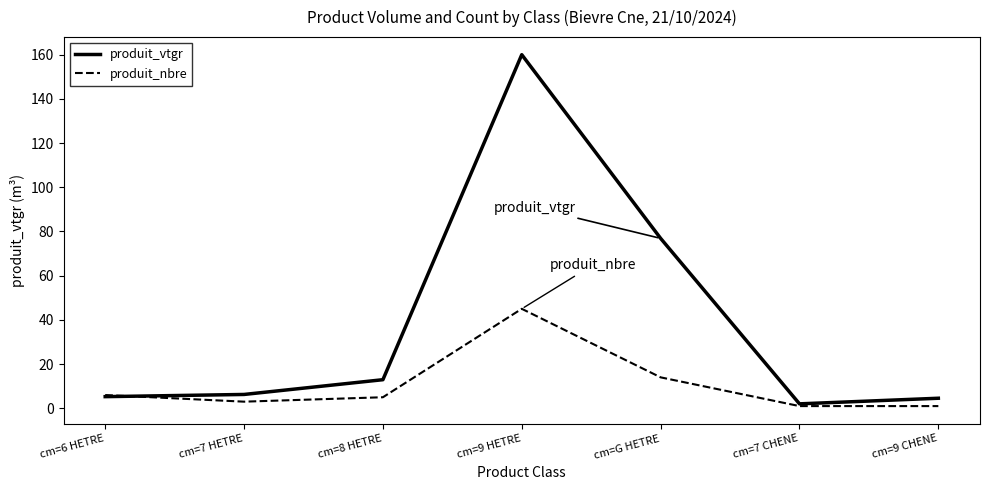

Which series has the largest range (max minus min)?

produit_vtgr